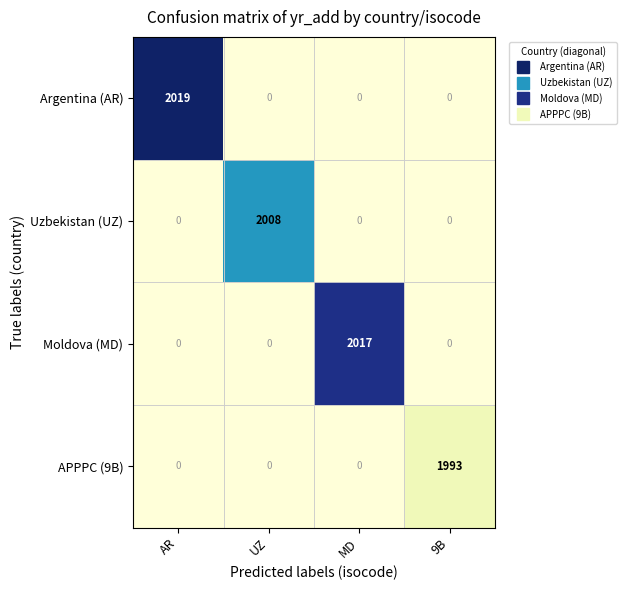

What is the difference between the highest and lowest values at 9B?

1993